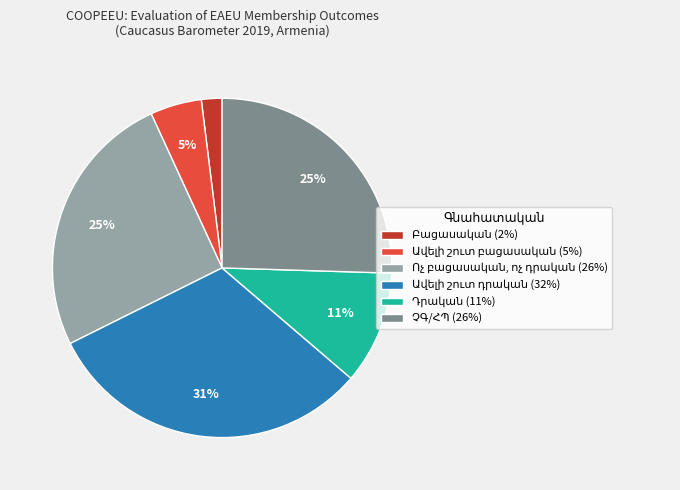

To the nearest percent, what is the difference between the largest and smallest slice percentages?

29%